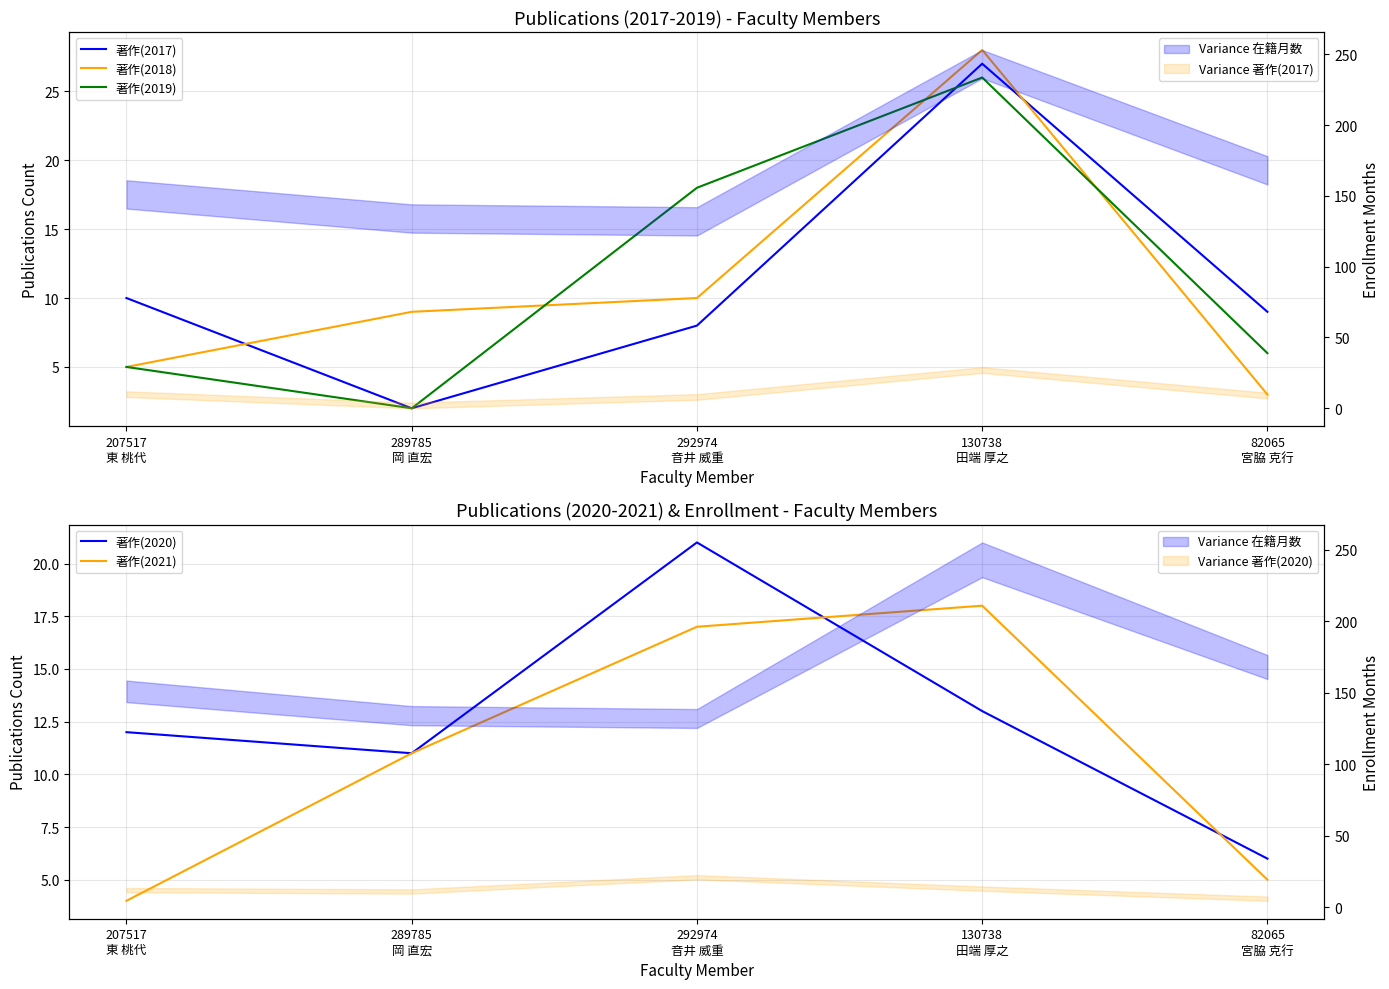

At which label is 著作(2018) closest to 15?

292974
音井 威重